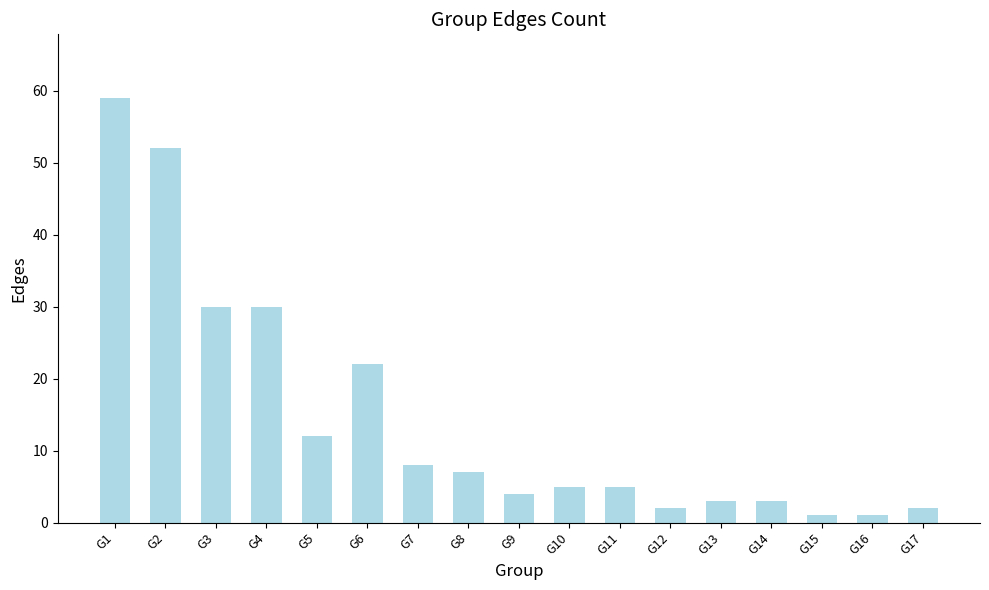

What is the smallest value displayed?

1